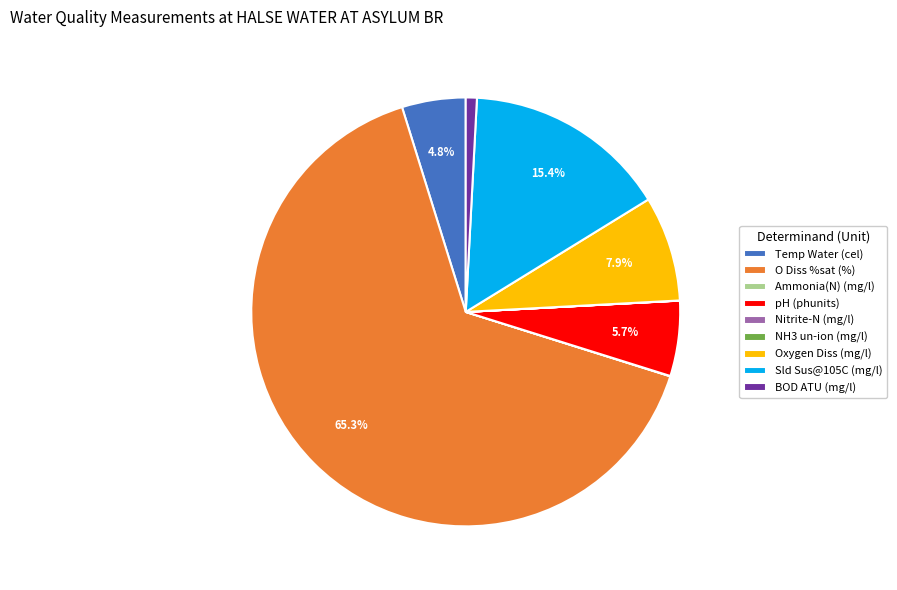

Does O Diss %sat (%) represent more than half of the total?

Yes